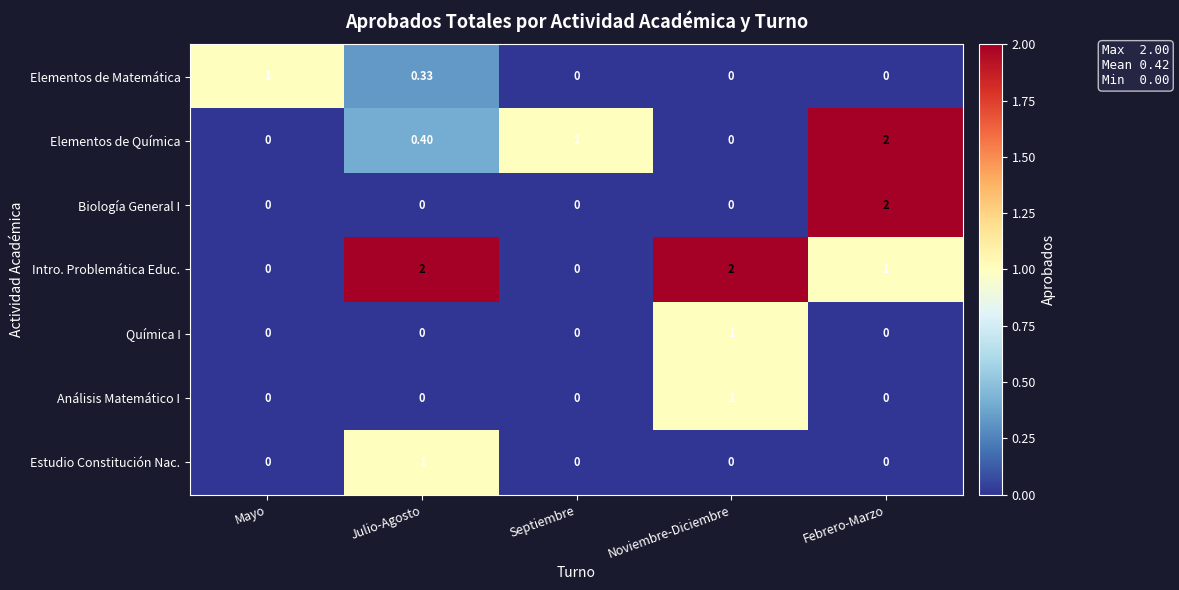

Which series changed the most between Mayo and Julio-Agosto?

Intro. Problemática Educ.